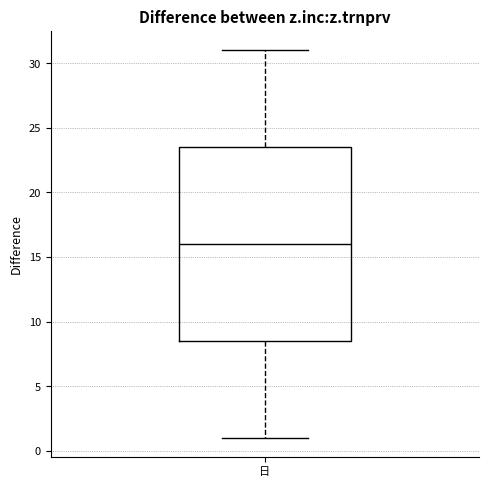

Where does the lower whisker of the box for 日 end on the y-axis? The values are not printed on the chart, so give them approximately, as read against the axis.

1.0